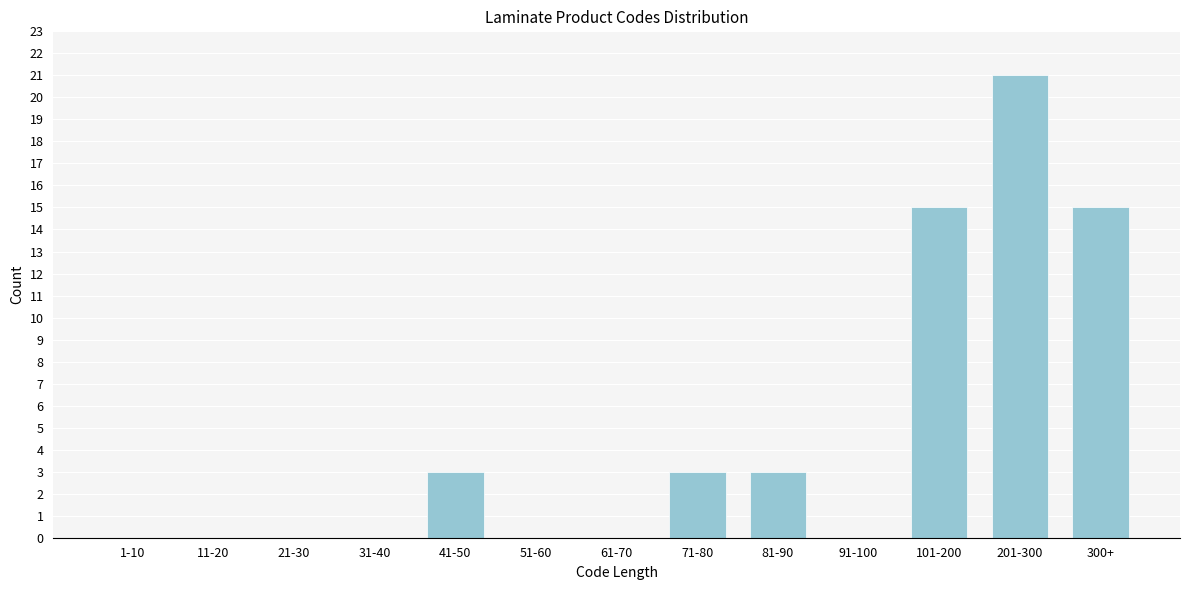

Reading left to right, extract all data points from this chart.

1-10=0	11-20=0	21-30=0	31-40=0	41-50=3	51-60=0	61-70=0	71-80=3	81-90=3	91-100=0	101-200=15	201-300=21	300+=15